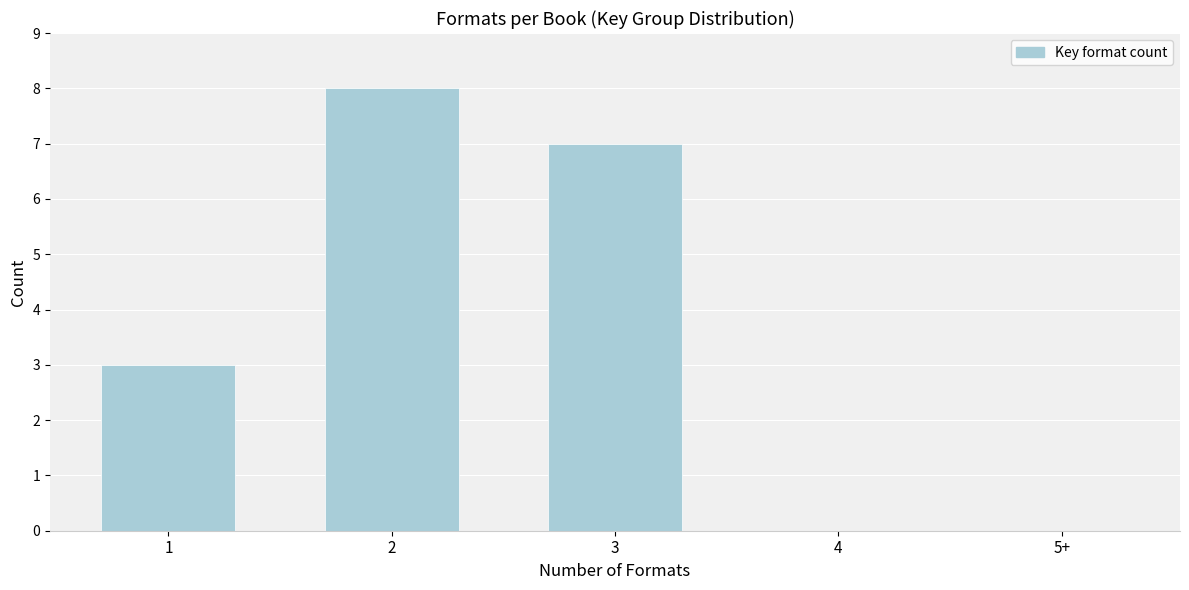

Reading left to right, what are all the values shown in this chart?

1=3	2=8	3=7	4=0	5+=0